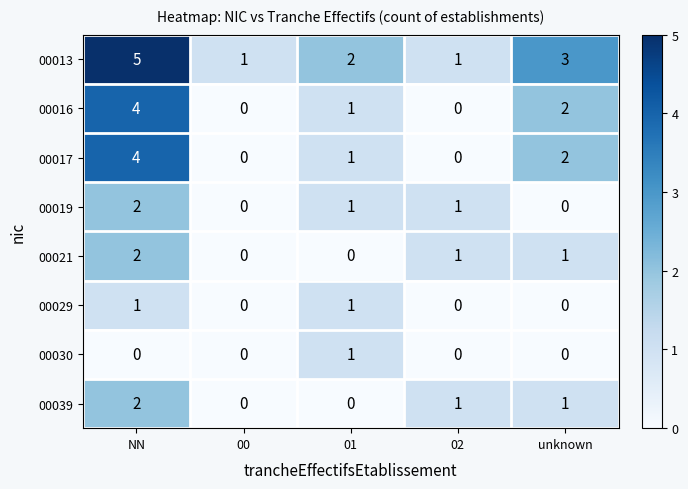

Is it true that 00030 equals 1 at NN?

False